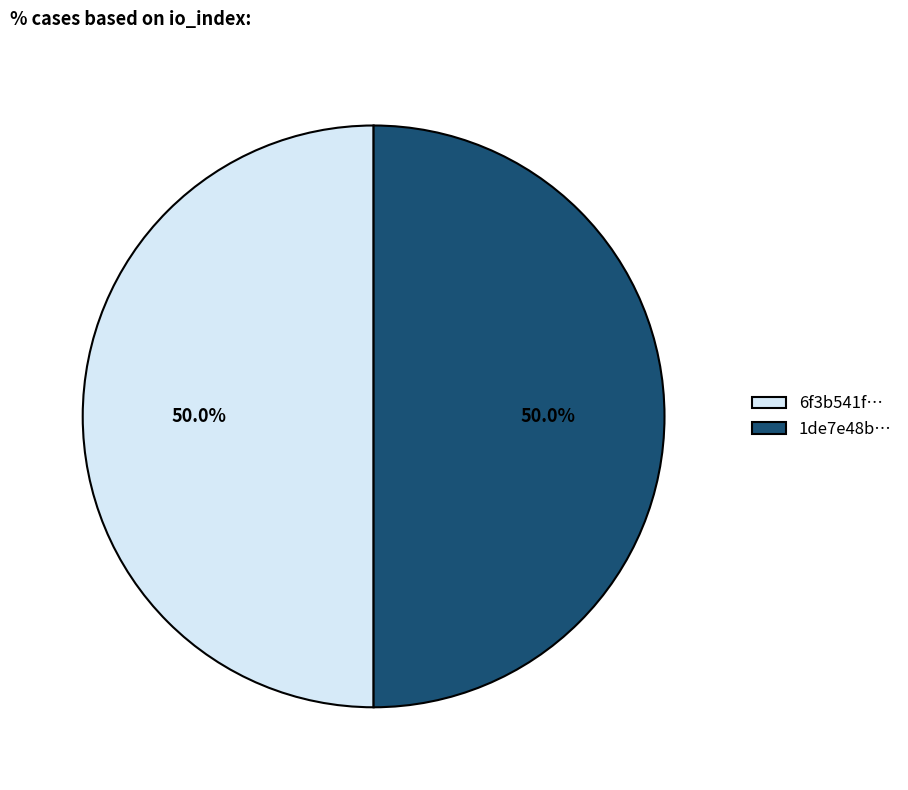

What portion of the pie excludes 1de7e48b…?

50.0%